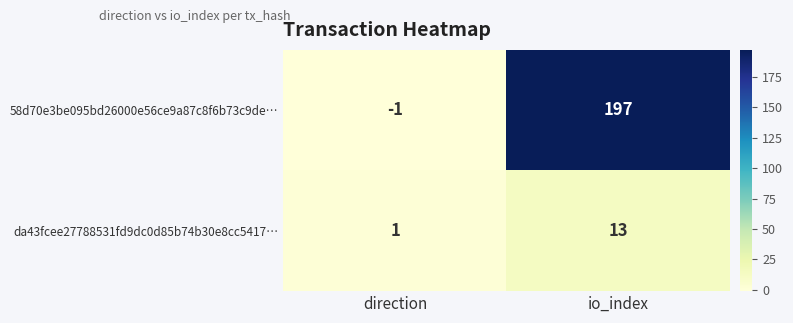

What is the average value of the 58d70e3be095bd26000e56ce9a87c8f6b73c9de… series?

98